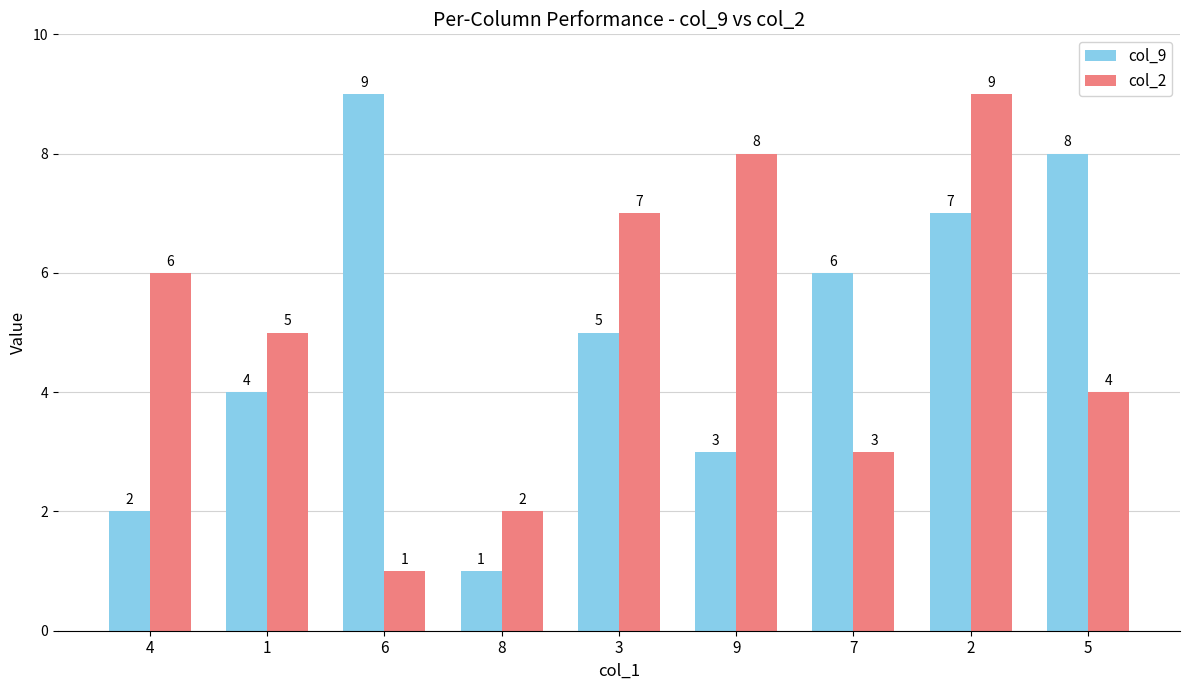

What are all the series names shown in the legend?

col_9, col_2